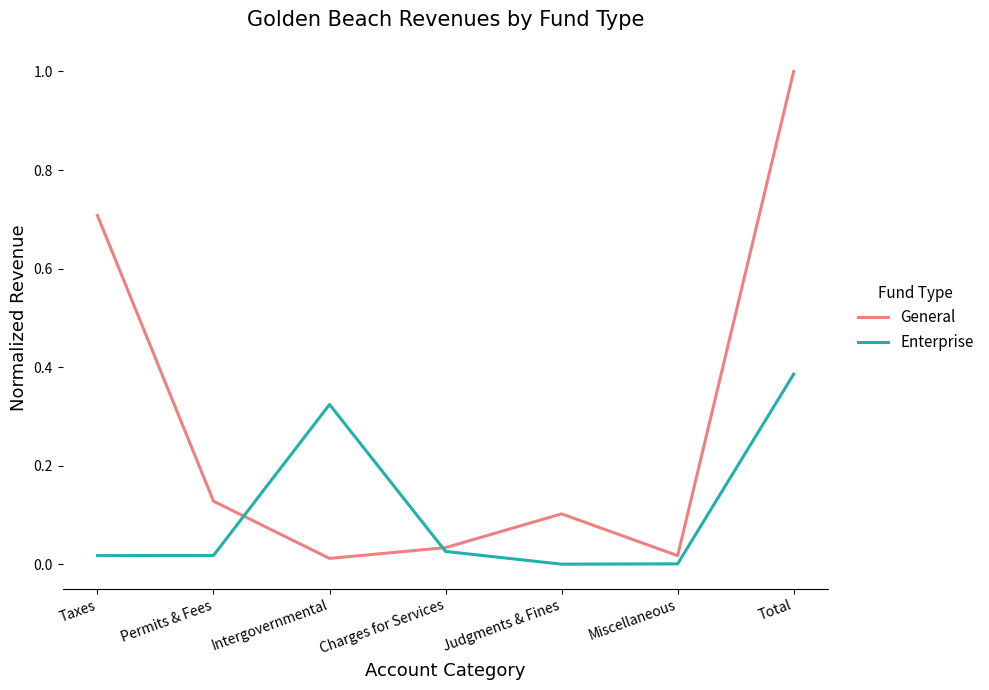

True or false: General has a value of 0.0 at Permits & Fees.

False